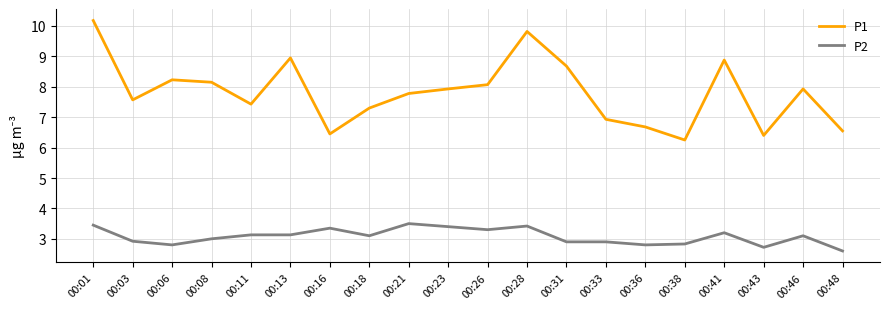

What is the approximate value of P2 at 00:26?

3.3